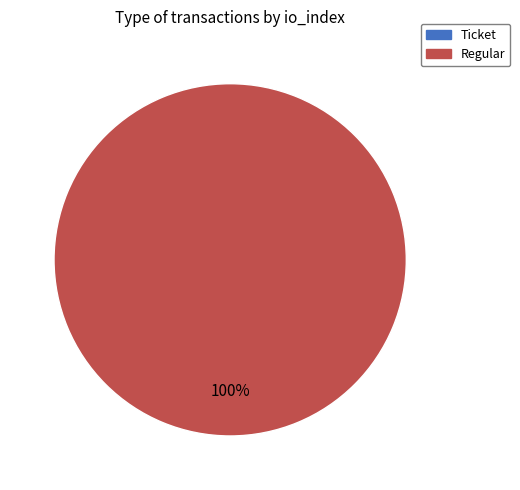

How many slices are in this pie chart?

2